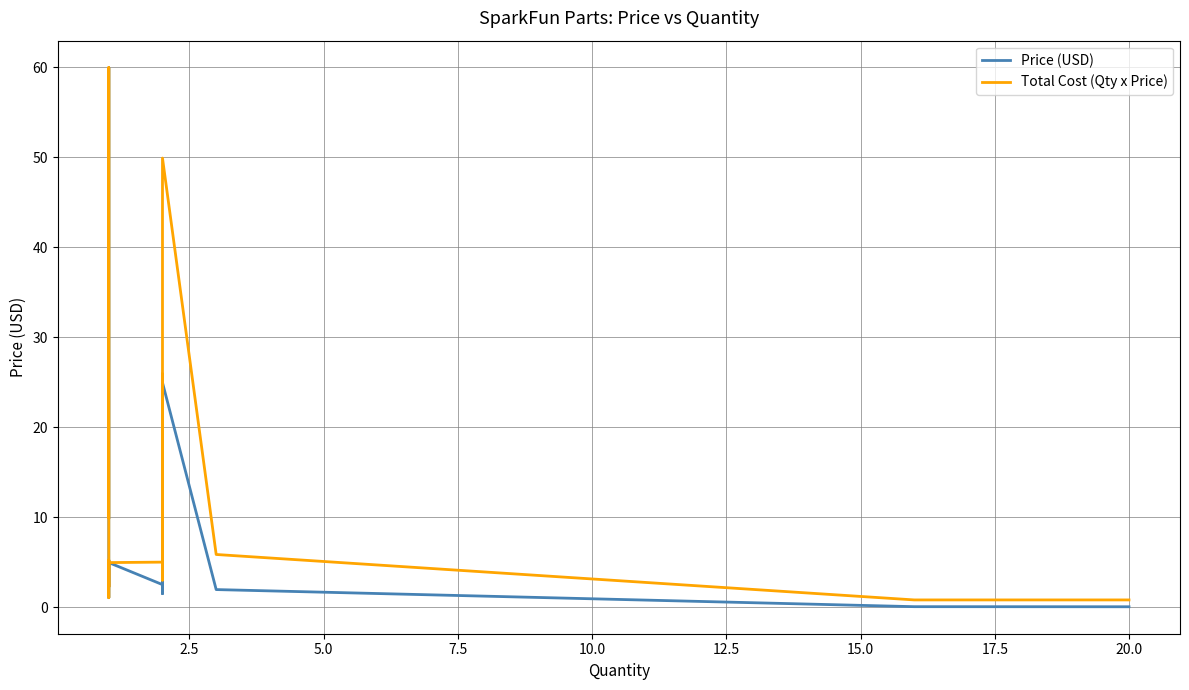

List the series in order of their overall mean, highest first.

Total Cost (Qty x Price), Price (USD)